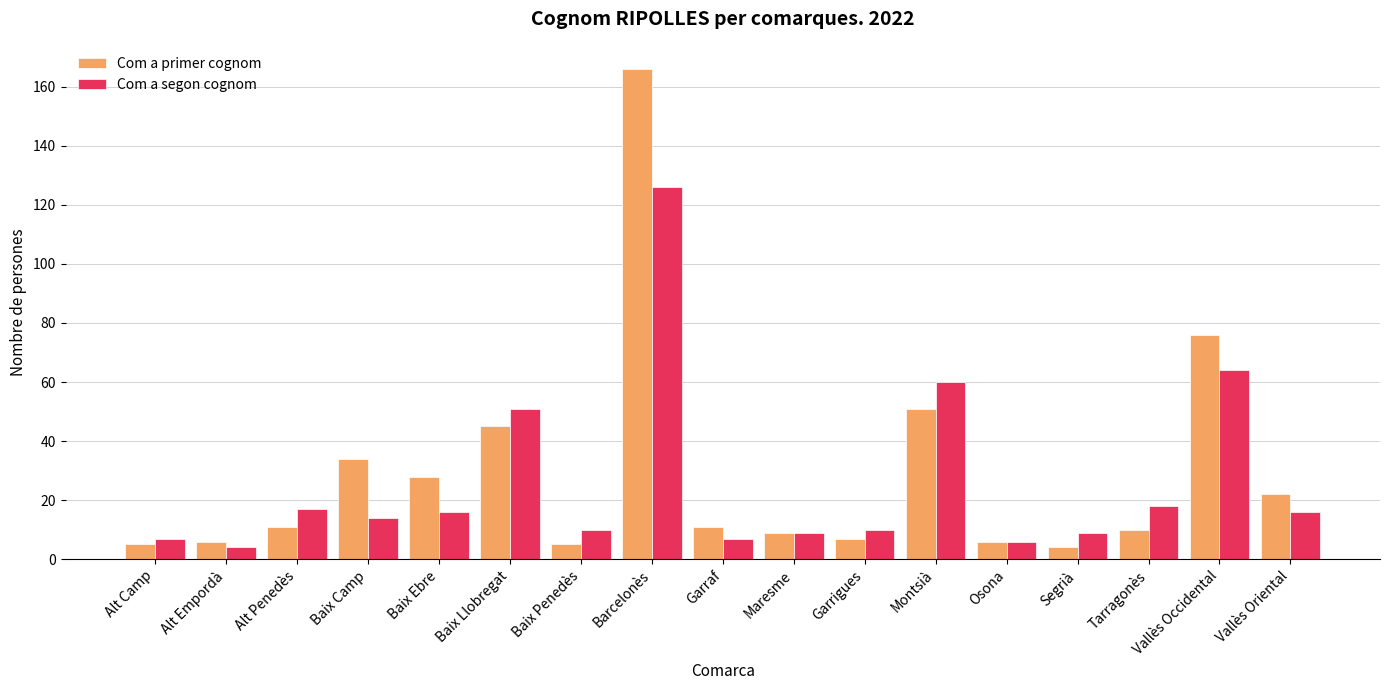

What is the label of the 13th bar from the left?

Osona